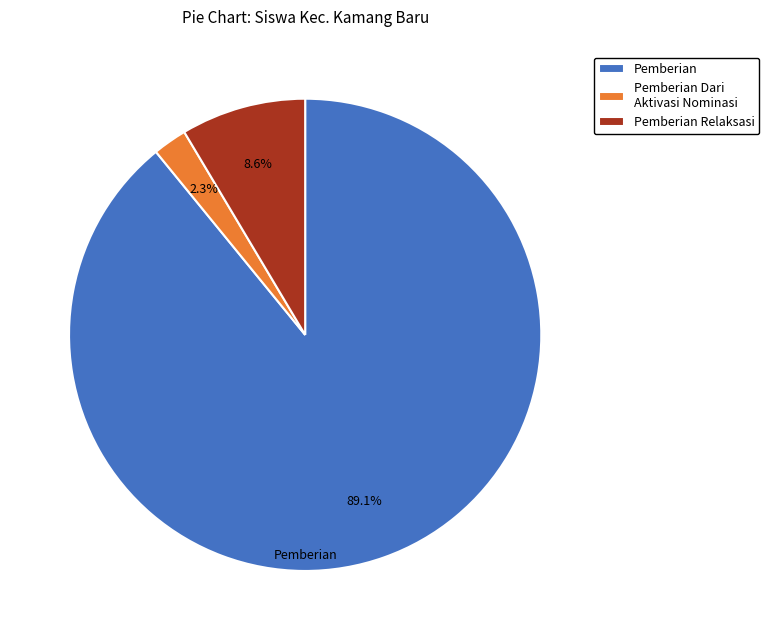

Which slice is the smallest?

Pemberian Dari Aktivasi Nominasi